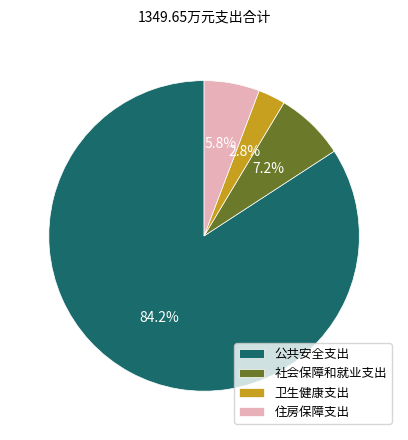

Combined, do 住房保障支出 and 卫生健康支出 account for over 50%?

No